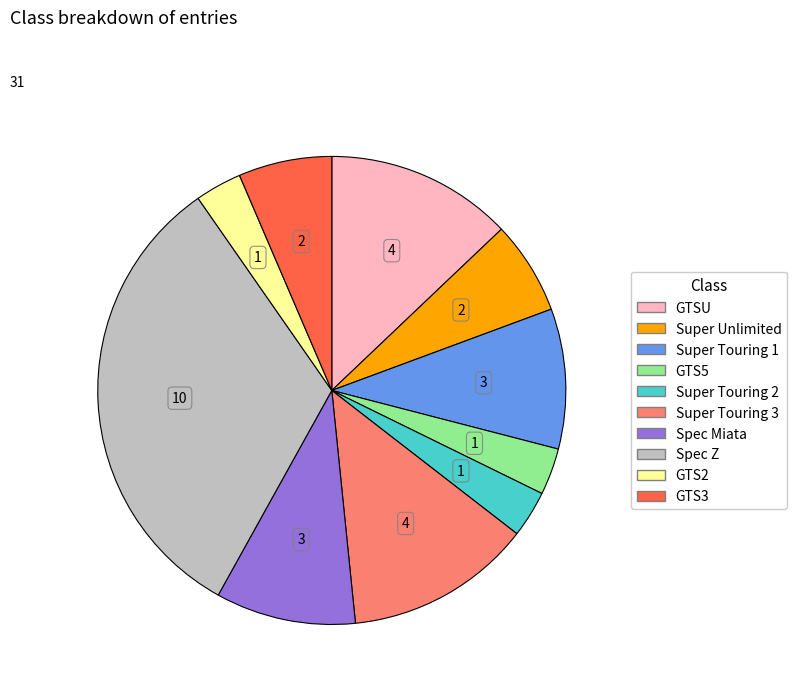

True or false: GTS5 accounts for 12% of the total.

False